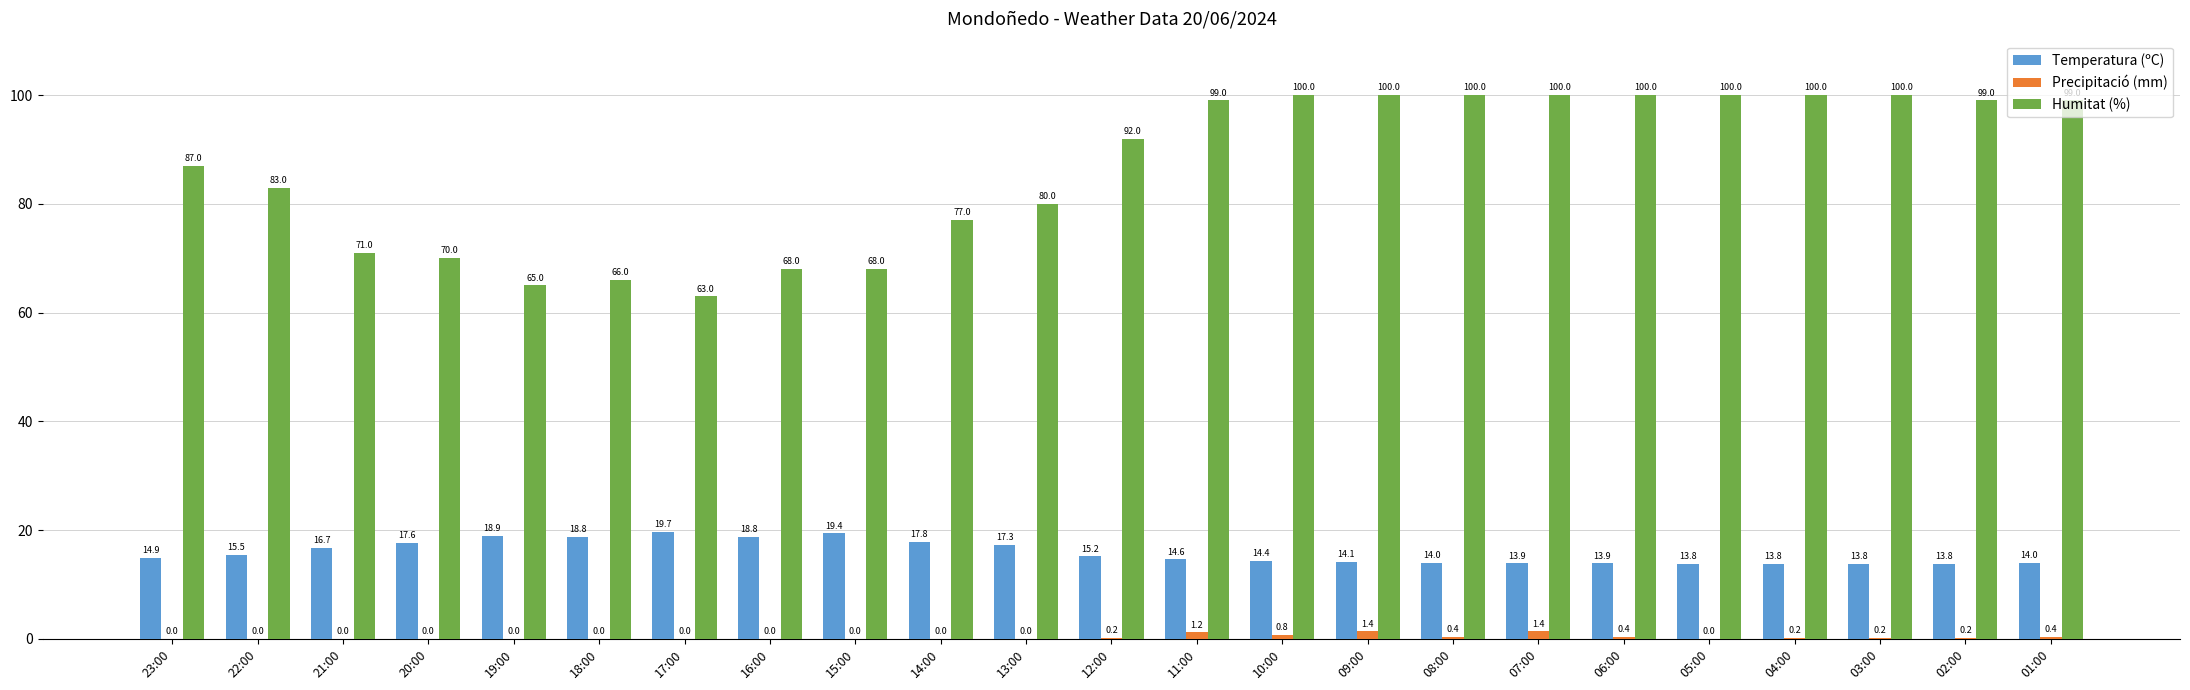

Which series has the largest total across all categories?

Humitat (%)